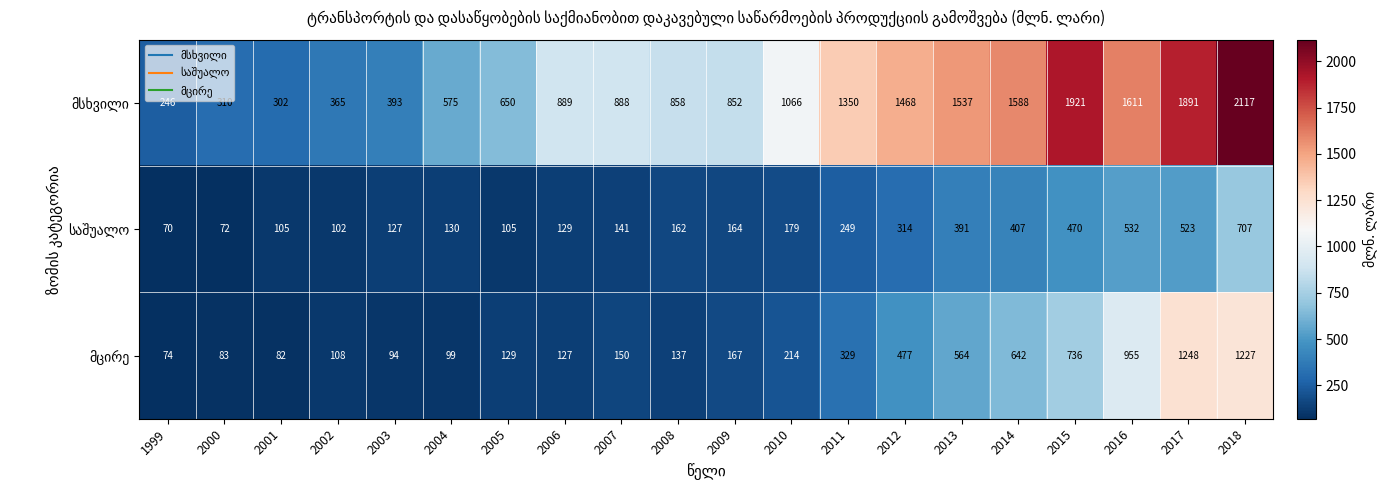

At which category is the sum across all series the highest?

2018